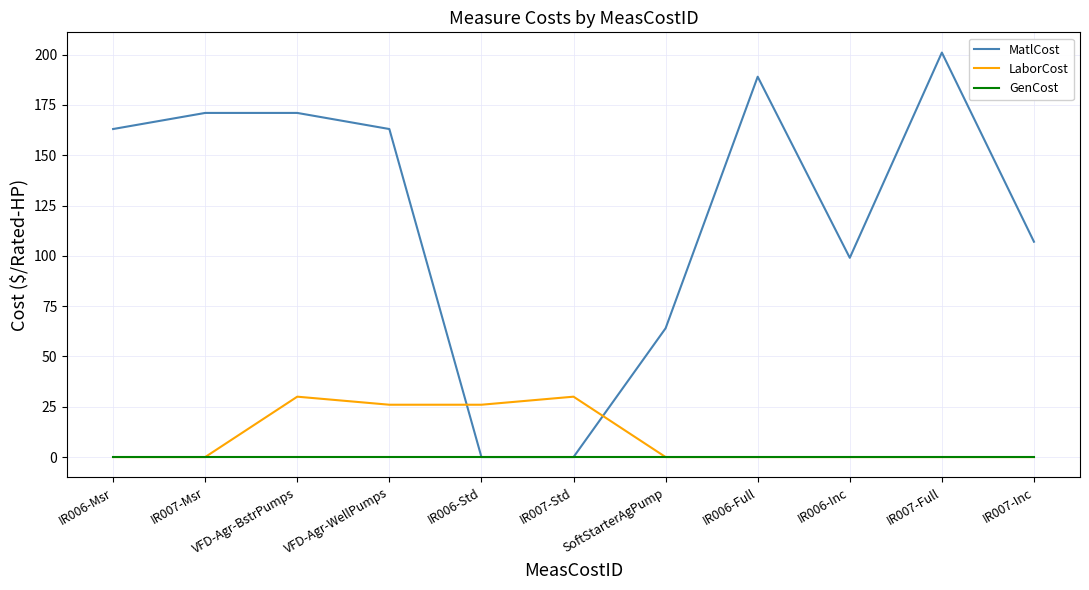

How many lines are shown in the chart?

3